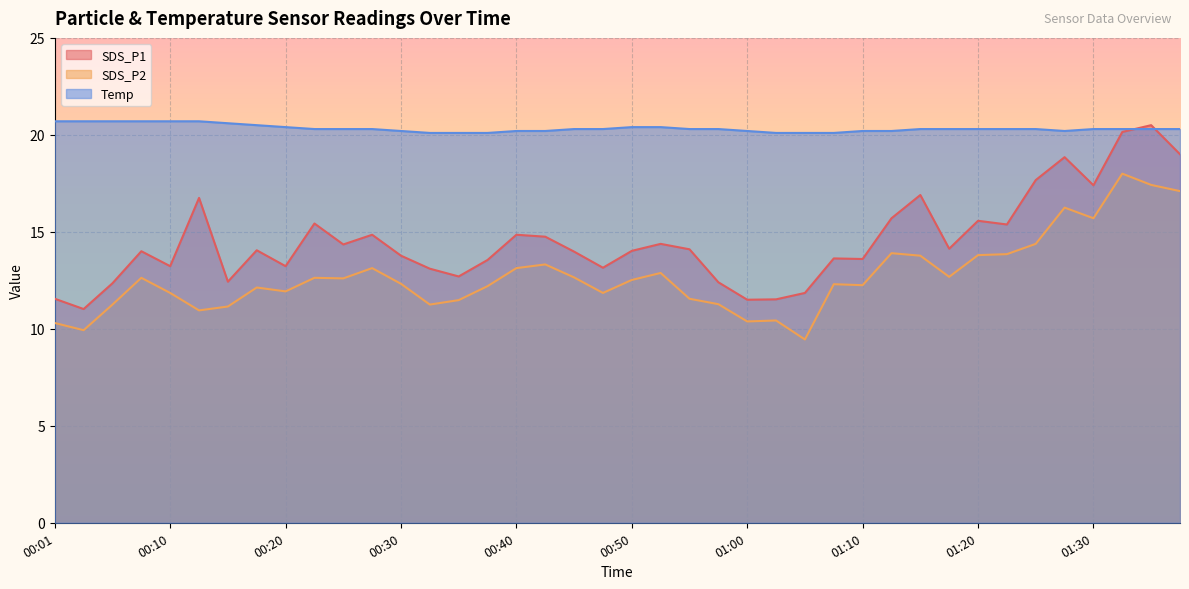

Reading left to right, transcribe all the data shown in this chart.

SDS_P1: 00:01=11.6	00:03=11.0	00:05=12.3	00:08=14.0	00:10=13.2	00:13=16.8	00:15=12.4	00:18=14.1	00:20=13.2	00:22=15.4	00:25=14.3	00:27=14.8	00:30=13.8	00:32=13.1	00:35=12.7	00:37=13.6	00:40=14.8	00:42=14.8	00:45=14.0	00:47=13.2	00:50=14.0	00:52=14.4	00:55=14.1	00:57=12.4	01:00=11.5	01:02=11.5	01:04=11.8	01:07=13.6	01:10=13.6	01:13=15.7	01:15=16.9	01:18=14.1	01:20=15.6	01:23=15.4	01:25=17.7	01:28=18.9	01:30=17.4	01:33=20.1	01:35=20.5	01:38=19.0
SDS_P2: 00:01=10.3	00:03=9.9	00:05=11.2	00:08=12.6	00:10=11.8	00:13=10.9	00:15=11.2	00:18=12.1	00:20=11.9	00:22=12.6	00:25=12.6	00:27=13.1	00:30=12.3	00:32=11.2	00:35=11.5	00:37=12.2	00:40=13.1	00:42=13.3	00:45=12.7	00:47=11.8	00:50=12.5	00:52=12.9	00:55=11.6	00:57=11.3	01:00=10.4	01:02=10.4	01:04=9.4	01:07=12.3	01:10=12.2	01:13=13.9	01:15=13.8	01:18=12.7	01:20=13.8	01:23=13.8	01:25=14.4	01:28=16.2	01:30=15.7	01:33=18.0	01:35=17.4	01:38=17.1
Temp: 00:01=20.7	00:03=20.7	00:05=20.7	00:08=20.7	00:10=20.7	00:13=20.7	00:15=20.6	00:18=20.5	00:20=20.4	00:22=20.3	00:25=20.3	00:27=20.3	00:30=20.2	00:32=20.1	00:35=20.1	00:37=20.1	00:40=20.2	00:42=20.2	00:45=20.3	00:47=20.3	00:50=20.4	00:52=20.4	00:55=20.3	00:57=20.3	01:00=20.2	01:02=20.1	01:04=20.1	01:07=20.1	01:10=20.2	01:13=20.2	01:15=20.3	01:18=20.3	01:20=20.3	01:23=20.3	01:25=20.3	01:28=20.2	01:30=20.3	01:33=20.3	01:35=20.3	01:38=20.3